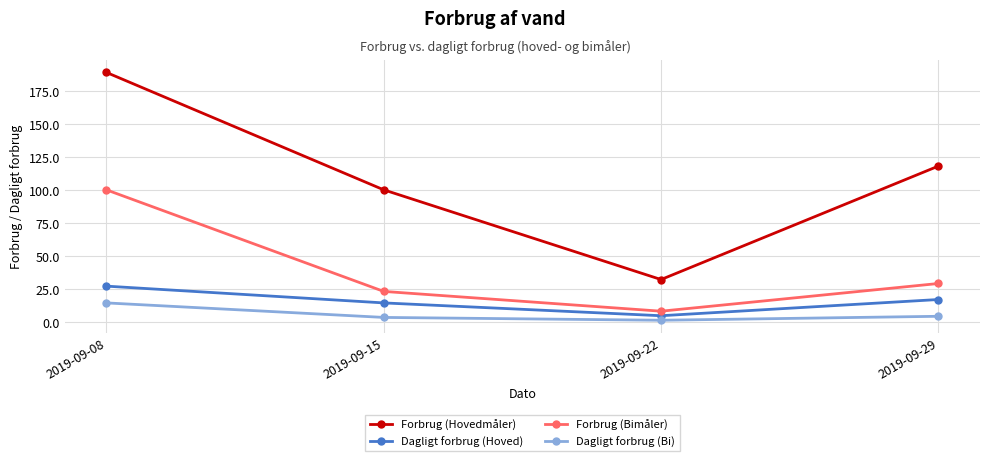

How many lines are shown in the chart?

4